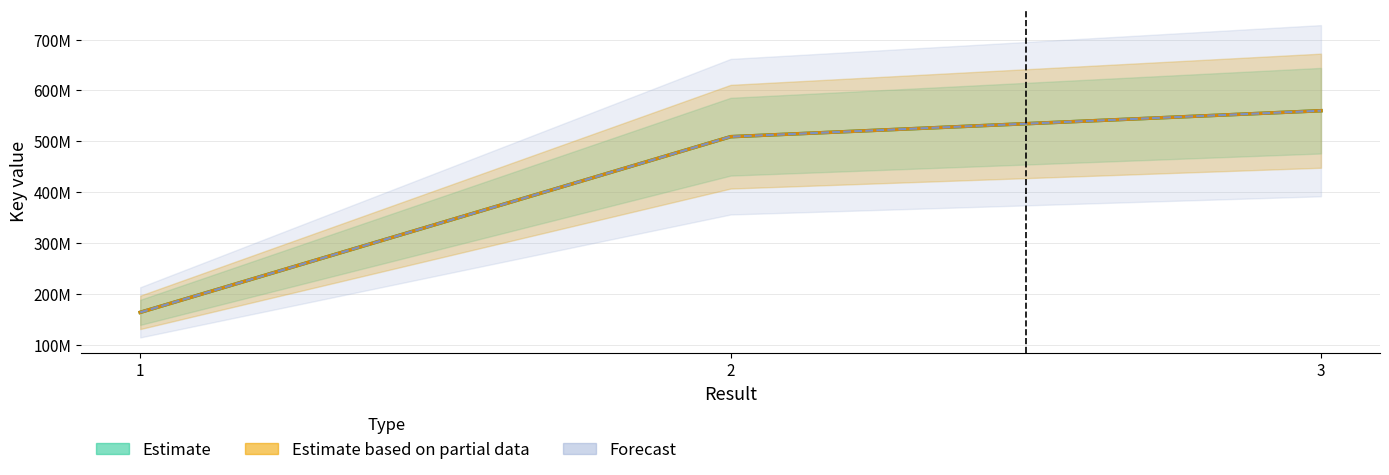

Count the number of categories in the chart.

3